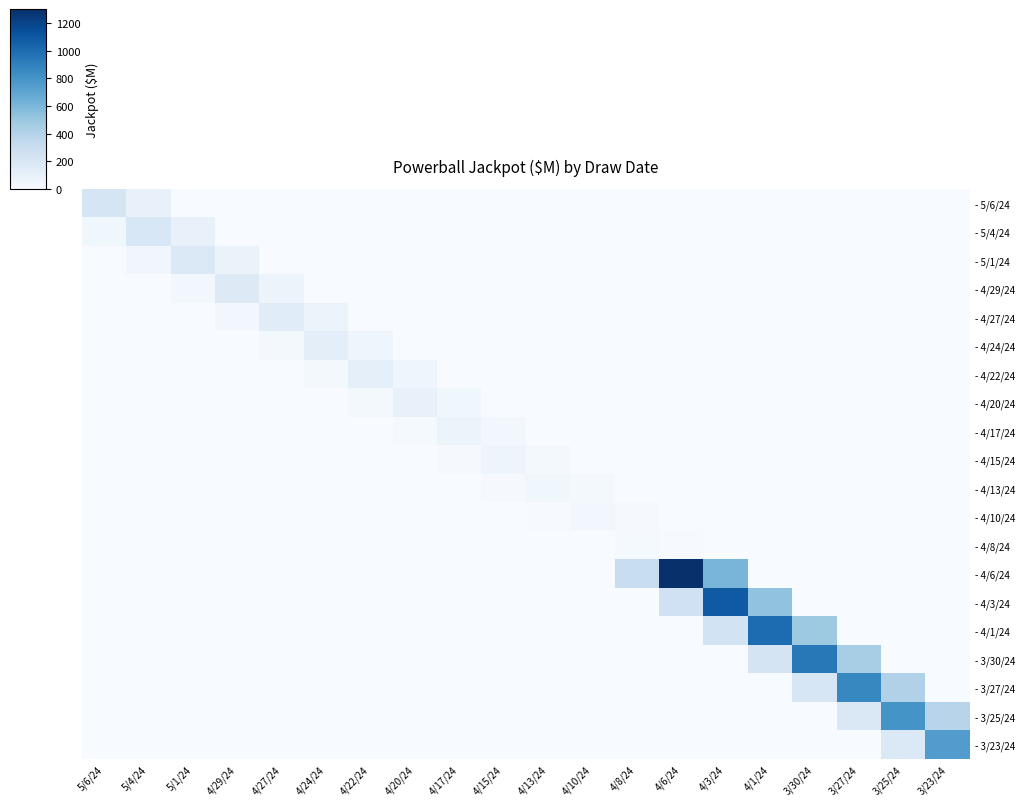

At which category is the sum across all series the highest?

4/3/24